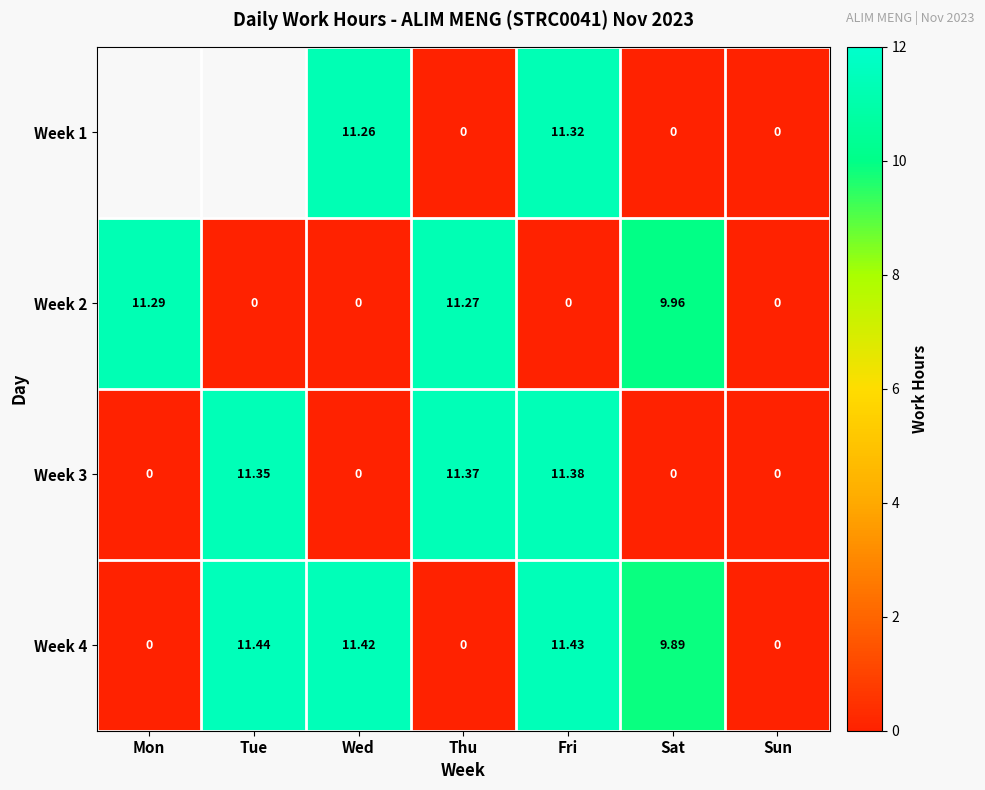

At which label is Week 2 closest to 5?

Sat